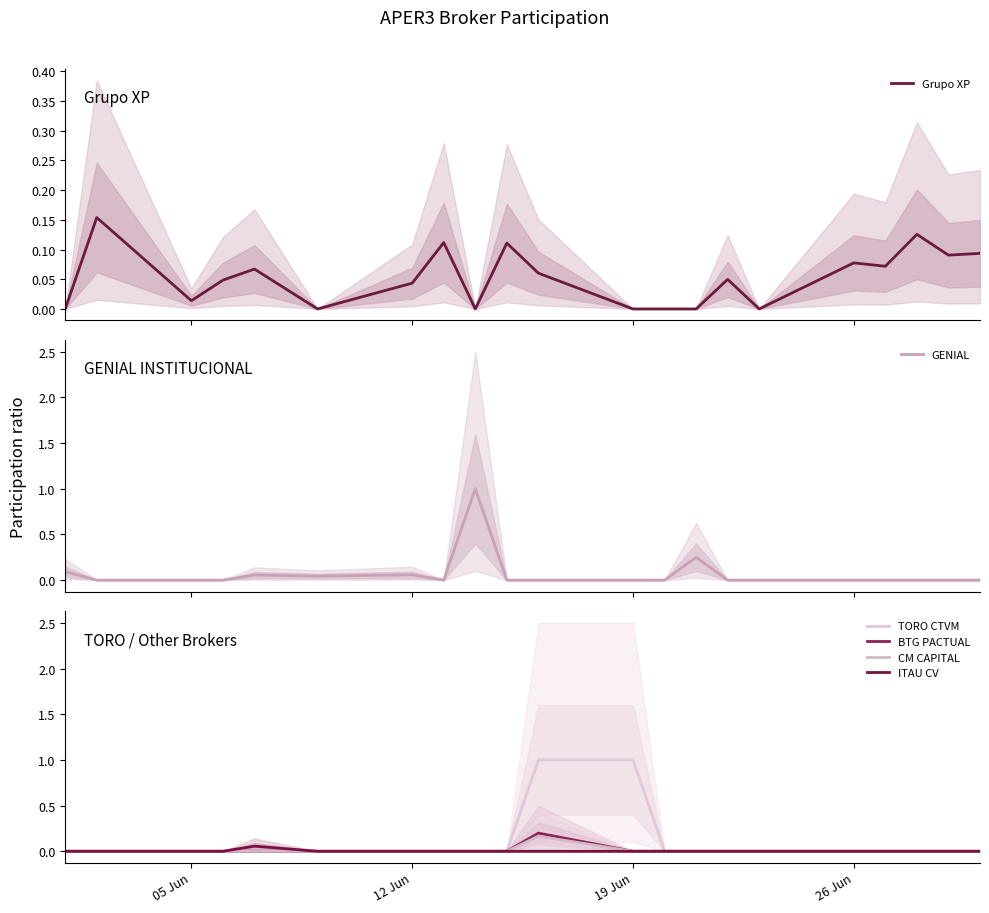

What is the sum of all TORO CTVM values?

2.0